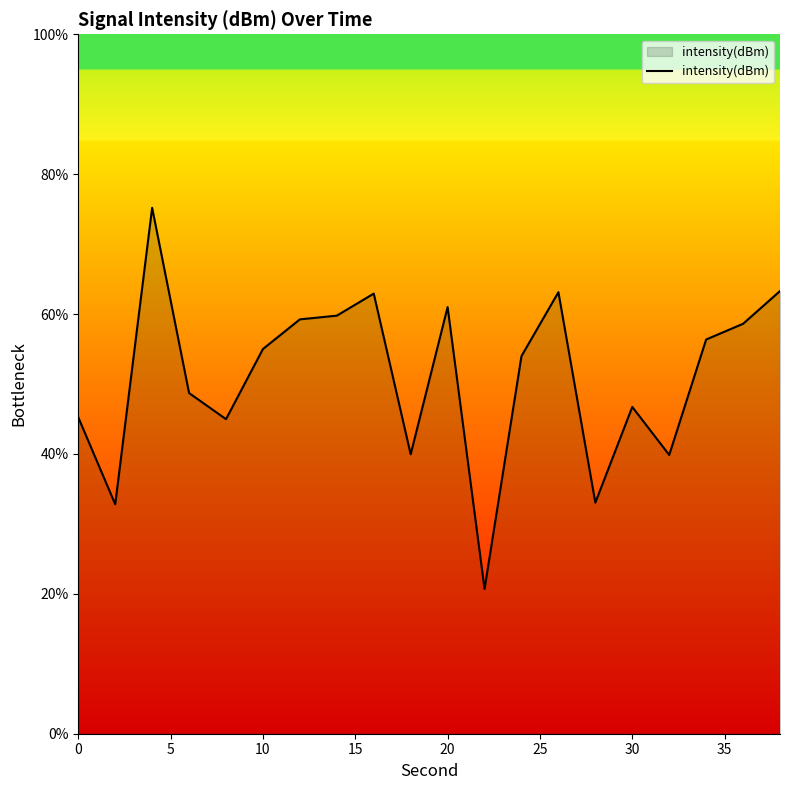

How many lines are shown in the chart?

1